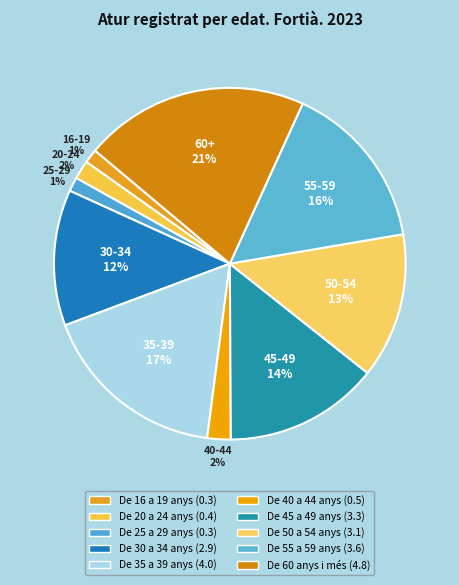

Is it true that De 45 a 49 anys is 14% of the pie?

True